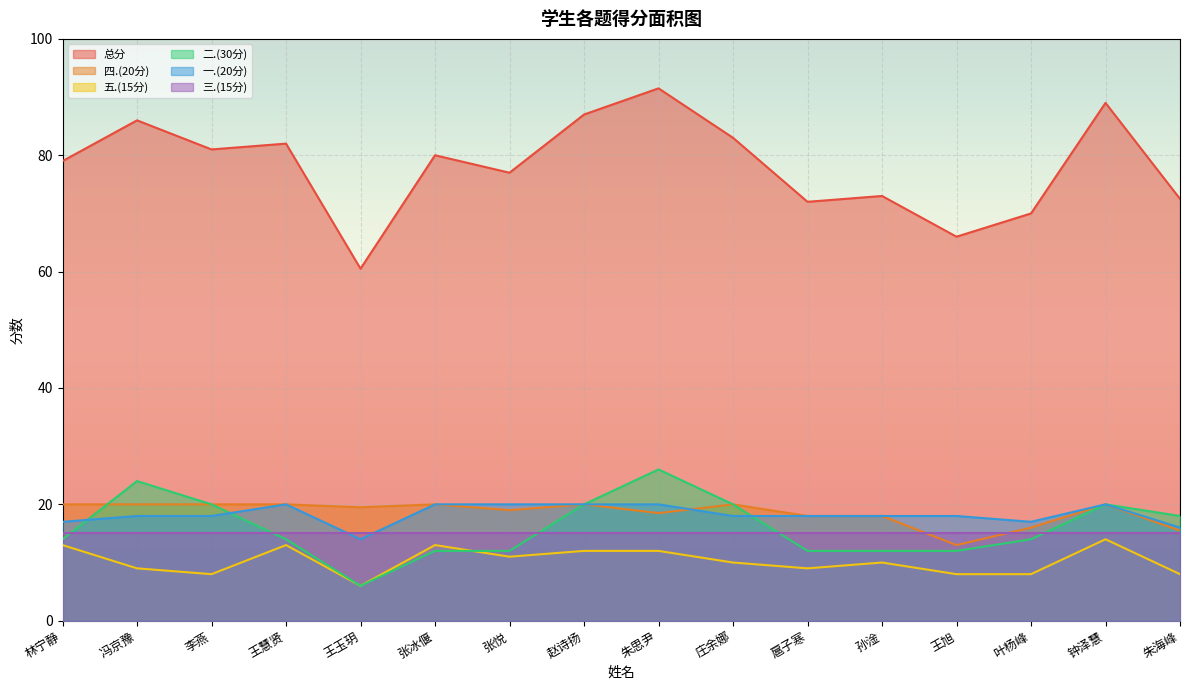

Is it true that 三.(15分) equals 15.0 at 王旭?

True